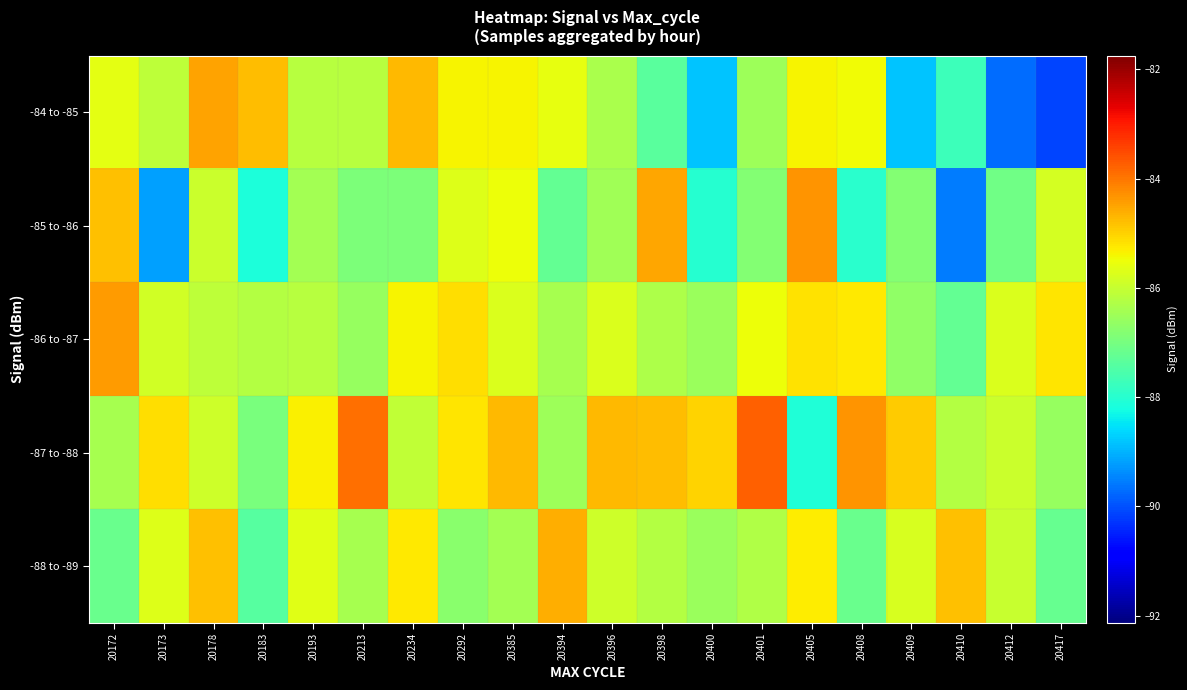

Reading right to left, extract all data points from this chart.

-84 to -85: 20417=-90.1	20412=-89.7	20410=-87.7	20409=-88.8	20408=-85.4	20405=-85.4	20401=-86.5	20400=-88.8	20398=-87.4	20396=-86.4	20394=-85.6	20385=-85.4	20292=-85.4	20234=-84.7	20213=-86.2	20193=-86.2	20183=-84.8	20178=-84.5	20173=-86.1	20172=-85.6
-85 to -86: 20417=-85.8	20412=-87.1	20410=-89.6	20409=-86.8	20408=-88.0	20405=-84.3	20401=-86.8	20400=-88.0	20398=-84.5	20396=-86.5	20394=-87.2	20385=-85.5	20292=-85.7	20234=-86.9	20213=-86.9	20193=-86.4	20183=-88.1	20178=-85.9	20173=-89.2	20172=-84.8
-86 to -87: 20417=-85.2	20412=-85.7	20410=-87.2	20409=-86.7	20408=-85.3	20405=-85.2	20401=-85.5	20400=-86.5	20398=-86.3	20396=-85.7	20394=-86.4	20385=-85.7	20292=-85.2	20234=-85.4	20213=-86.6	20193=-86.2	20183=-86.2	20178=-86.1	20173=-85.9	20172=-84.4
-87 to -88: 20417=-86.6	20412=-85.9	20410=-86.2	20409=-84.9	20408=-84.3	20405=-88.1	20401=-83.7	20400=-85.0	20398=-84.8	20396=-84.7	20394=-86.5	20385=-84.7	20292=-85.2	20234=-86.1	20213=-83.9	20193=-85.3	20183=-87.0	20178=-85.9	20173=-85.1	20172=-86.4
-88 to -89: 20417=-87.2	20412=-86.0	20410=-84.8	20409=-85.8	20408=-87.2	20405=-85.3	20401=-86.3	20400=-86.6	20398=-86.2	20396=-85.9	20394=-84.6	20385=-86.4	20292=-86.7	20234=-85.3	20213=-86.4	20193=-85.6	20183=-87.4	20178=-84.8	20173=-85.7	20172=-87.2